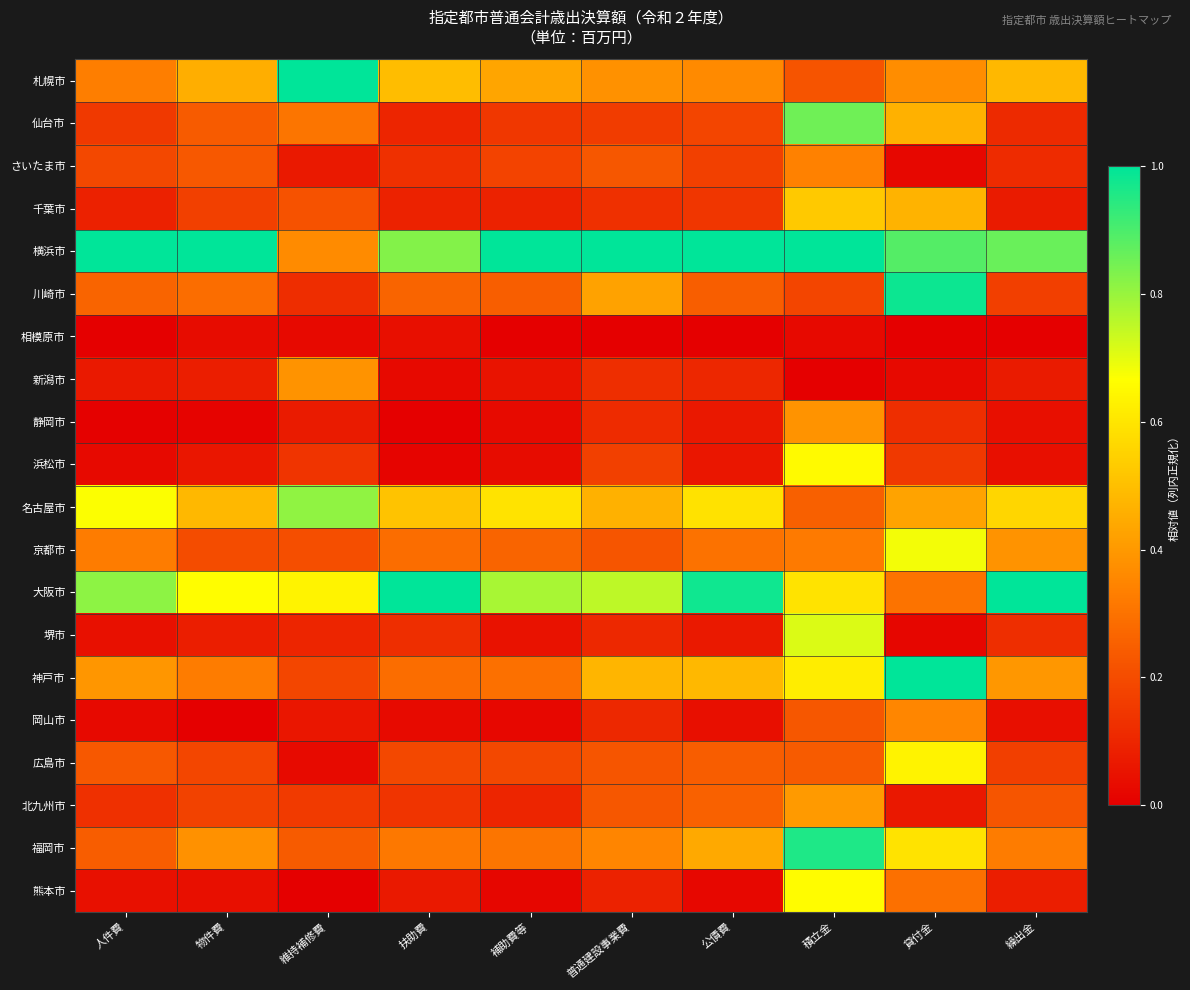

At 公債費, list the series in order from smallest to largest.

相模原市, 熊本市, 岡山市, 浜松市, 静岡市, 堺市, 新潟市, 千葉市, さいたま市, 仙台市, 広島市, 川崎市, 北九州市, 京都市, 札幌市, 福岡市, 神戸市, 名古屋市, 大阪市, 横浜市